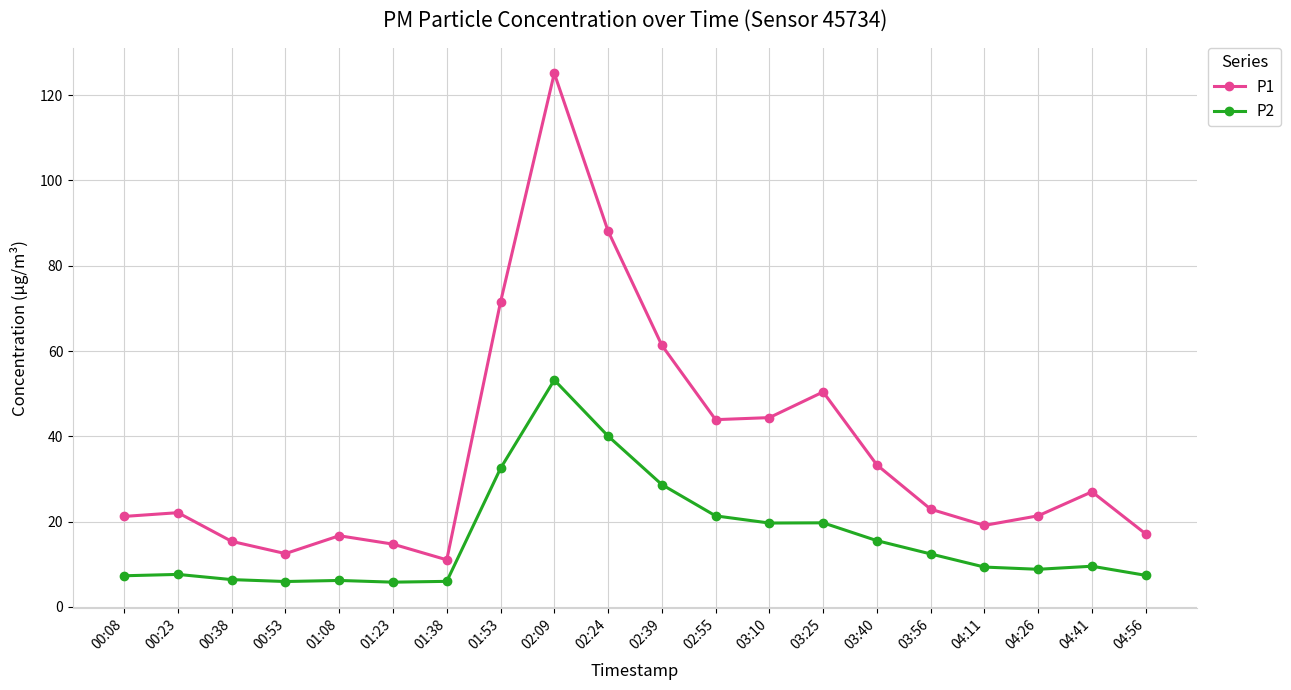

True or false: P1 has more than 1 points higher than both neighbors.

True